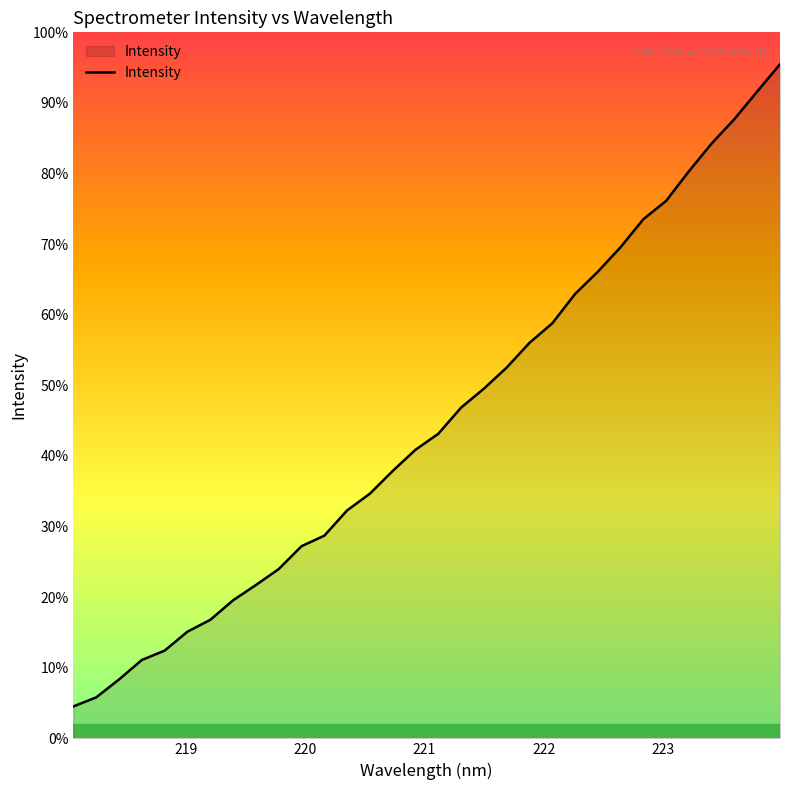

True or false: the data has more than 2 interior local peaks.

False